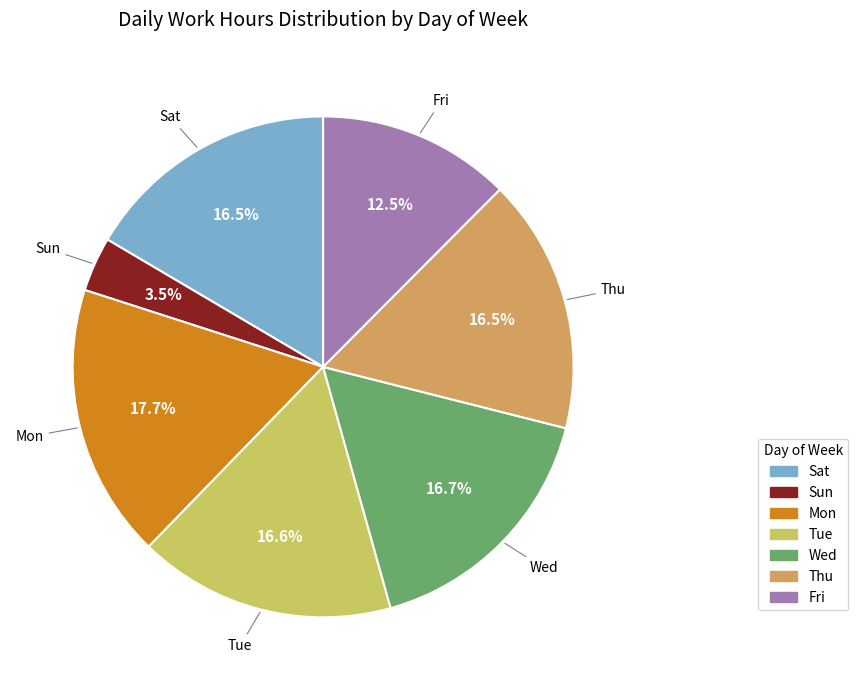

The Tue slice represents 26% of the pie. True or false?

False